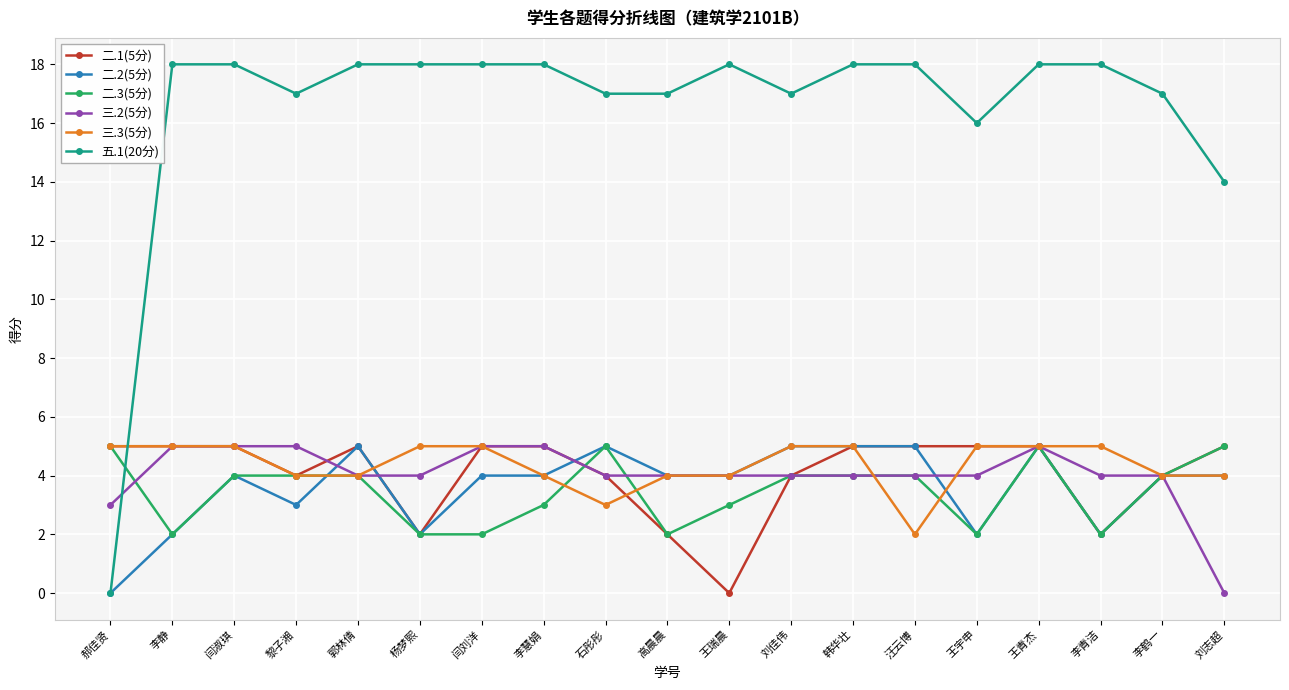

What is the greatest value displayed?

18